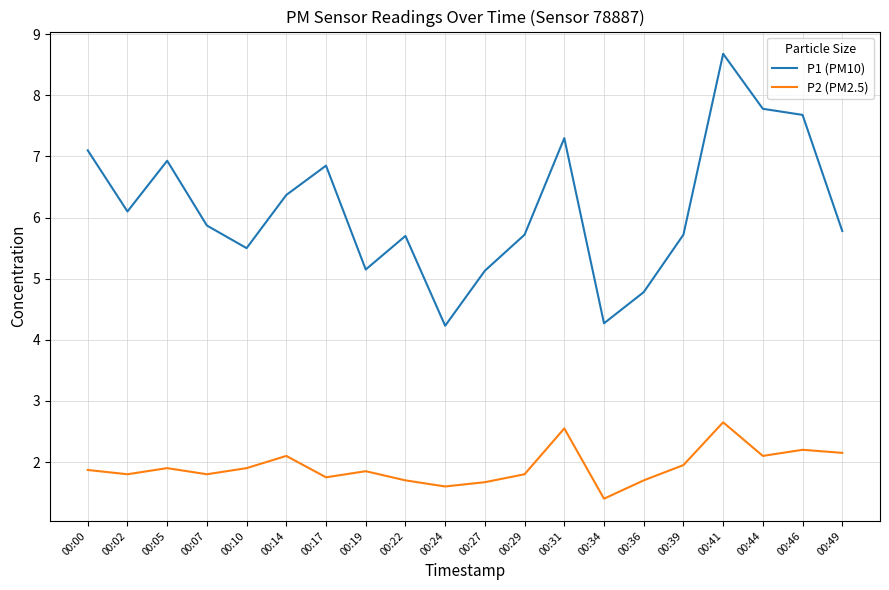

True or false: P1 (PM10) and P2 (PM2.5) cross at least once.

False